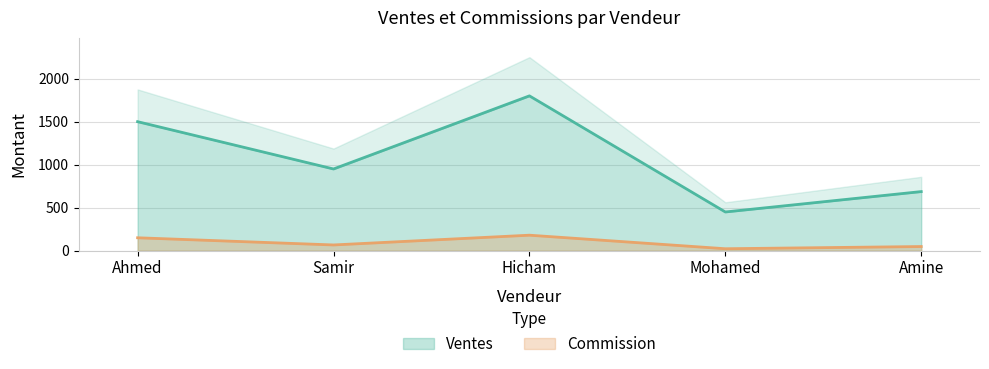

In Commission, how many points are lower than both neighbors (excluding endpoints)?

2